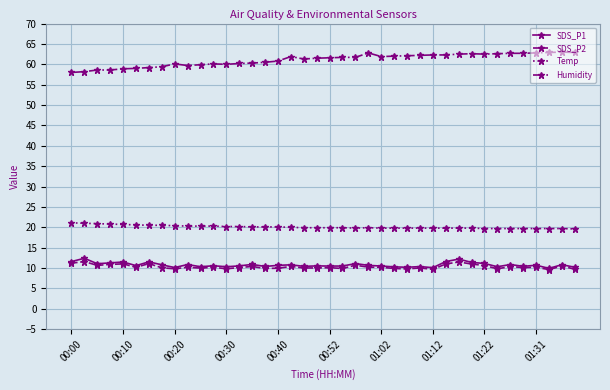

What is the value of the Temp point at the 15th from the left?

20.1